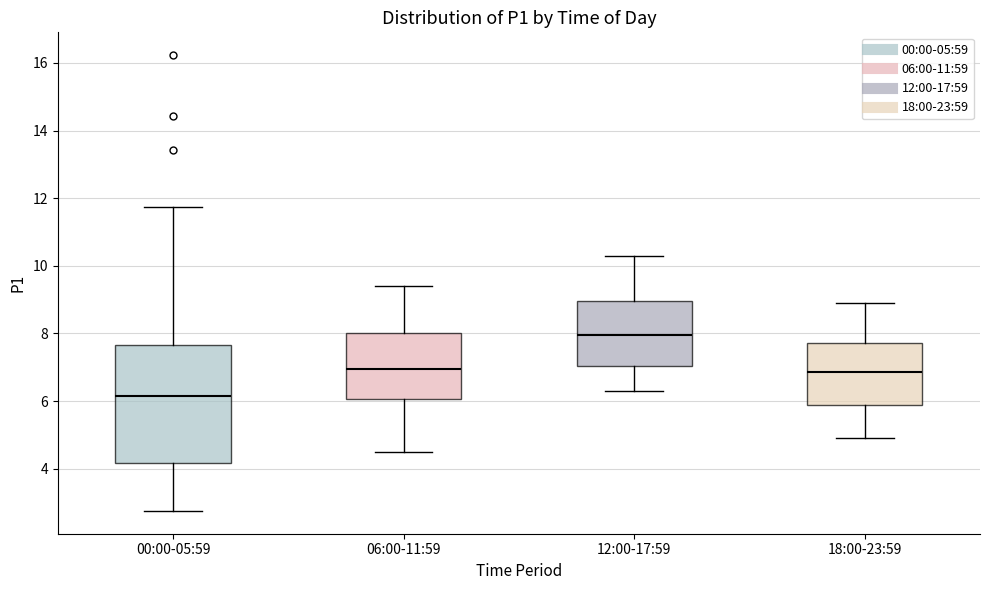

Reading left to right, read every box against the y-axis: the position of its median line, the range the box covers, and the ends of its whiskers. The values are not printed on the chart, so give them approximately, as read against the axis.

00:00-05:59: median 6.2, box 4.2 to 7.6, whiskers 2.8 to 11.8
06:00-11:59: median 7.0, box 6.0 to 8.0, whiskers 4.6 to 9.4
12:00-17:59: median 8.0, box 7.0 to 9.0, whiskers 6.4 to 10.4
18:00-23:59: median 6.8, box 5.8 to 7.8, whiskers 5.0 to 9.0